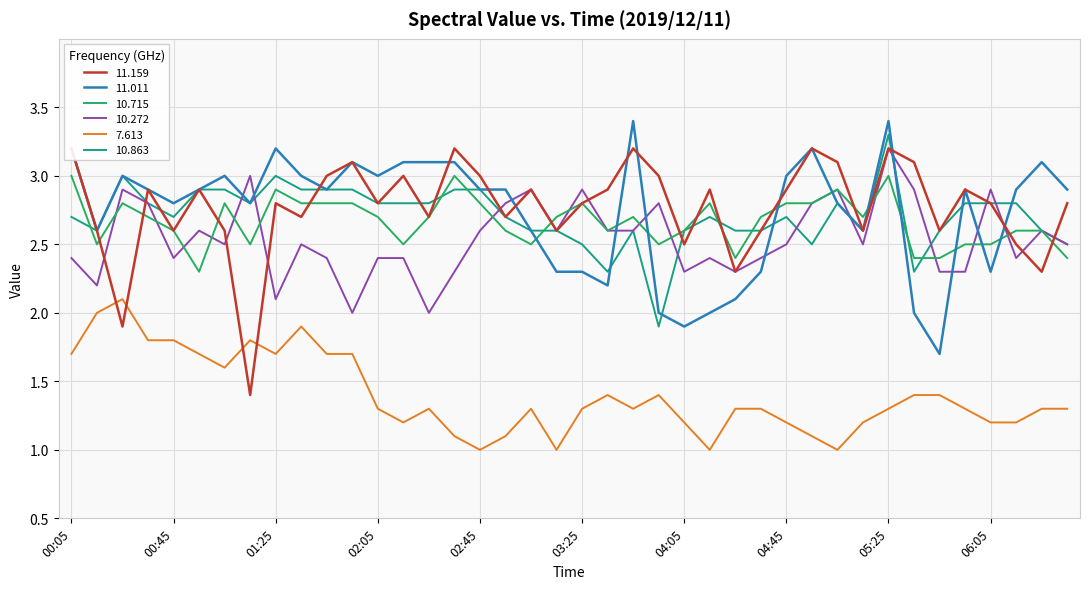

How many values in the  11.159 series exceed 2?

38